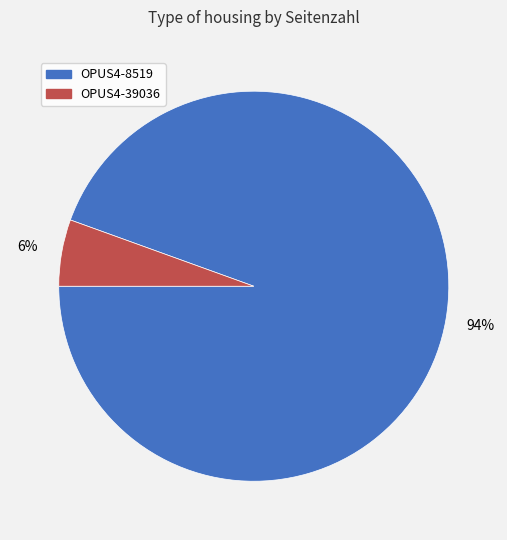

What is the majority slice?

OPUS4-8519